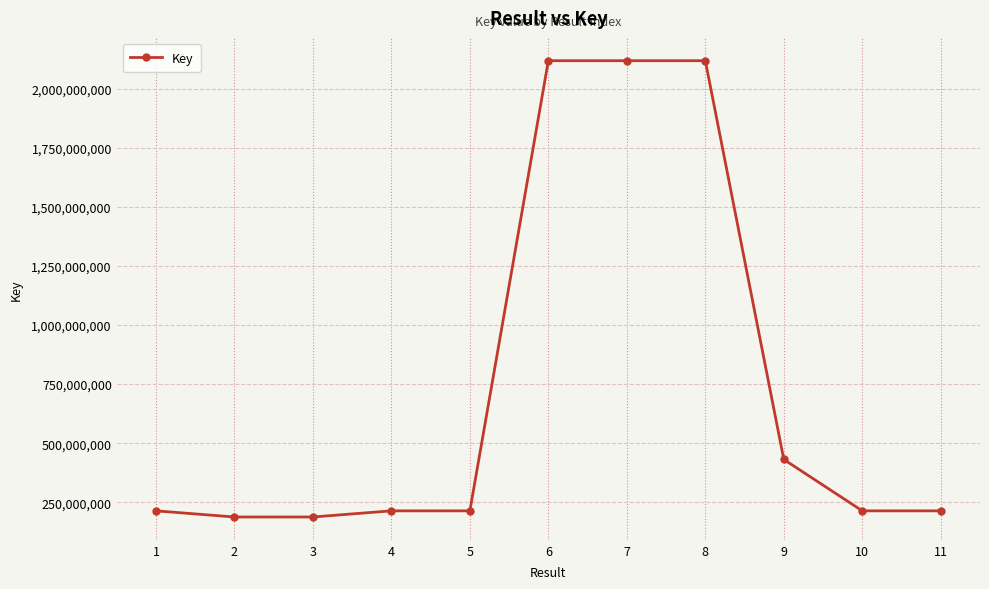

At which label does the data first exceed 213961335?

1